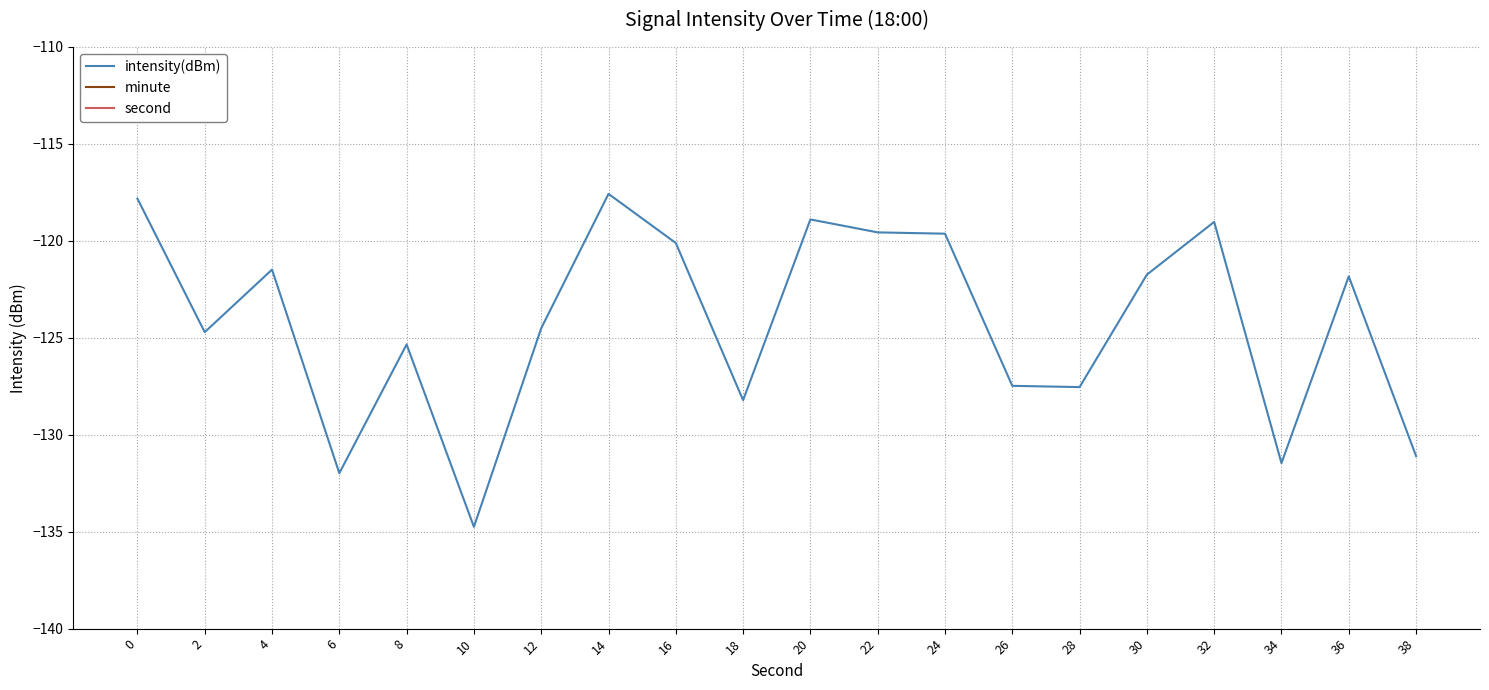

How many interior local valleys does the intensity(dBm) series have?

6